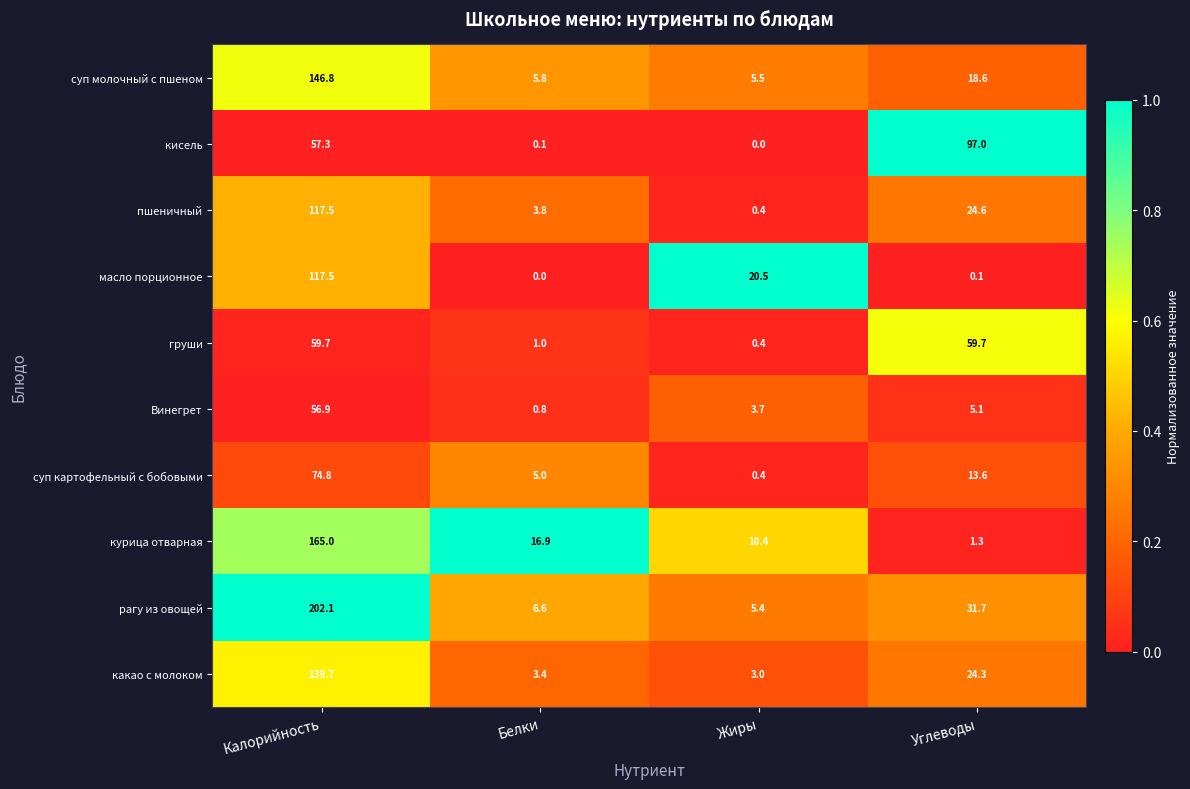

What is the maximum value for суп молочный с пшеном?

146.8